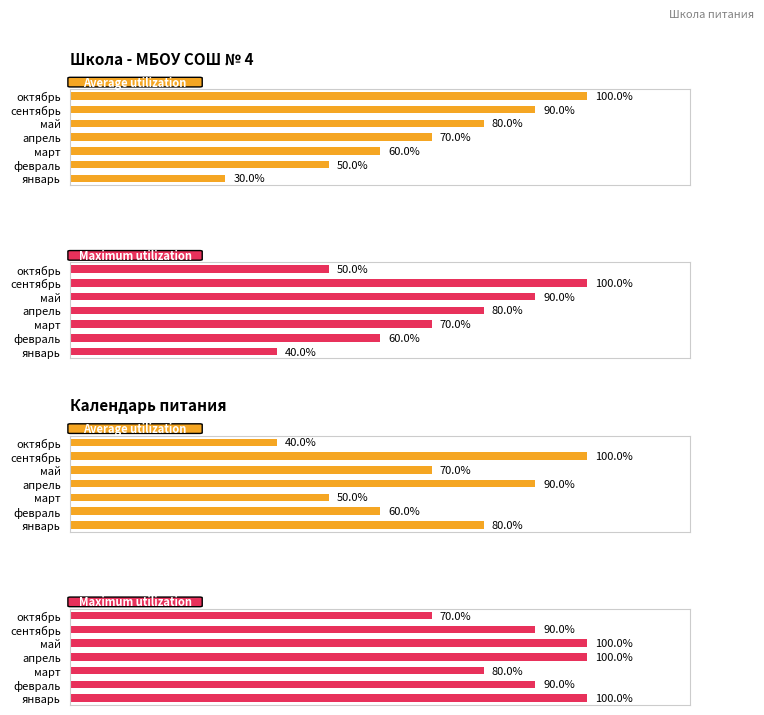

How many series are shown in this chart?

2